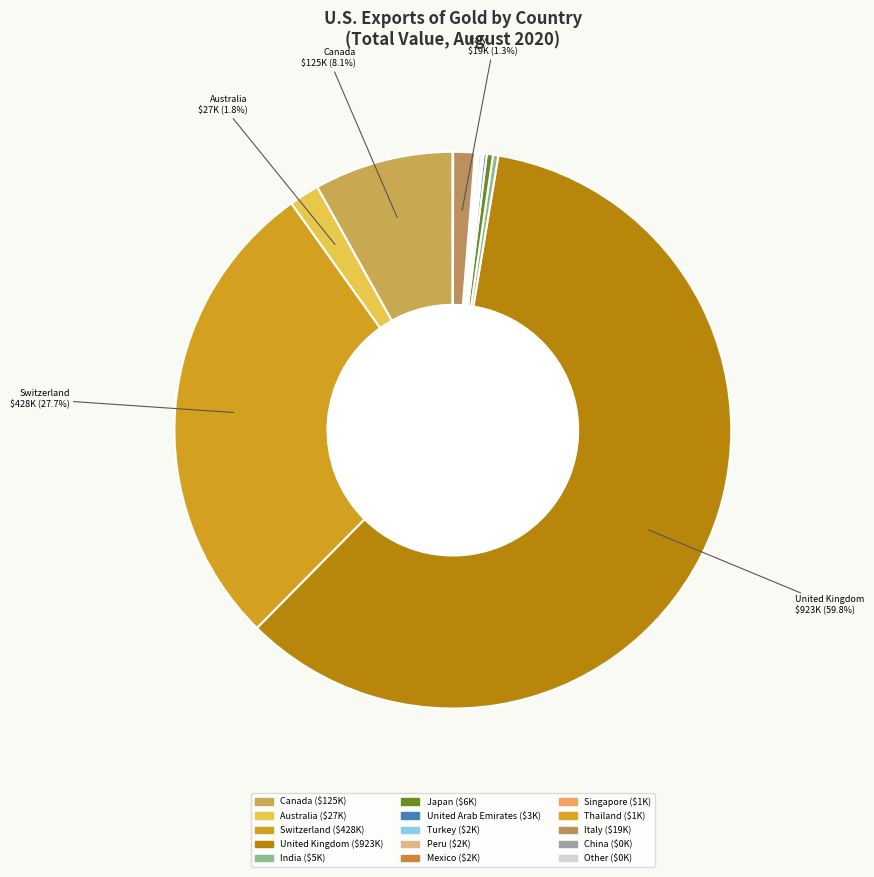

To the nearest percent, what is the difference between the largest and smallest slice percentages?

60%